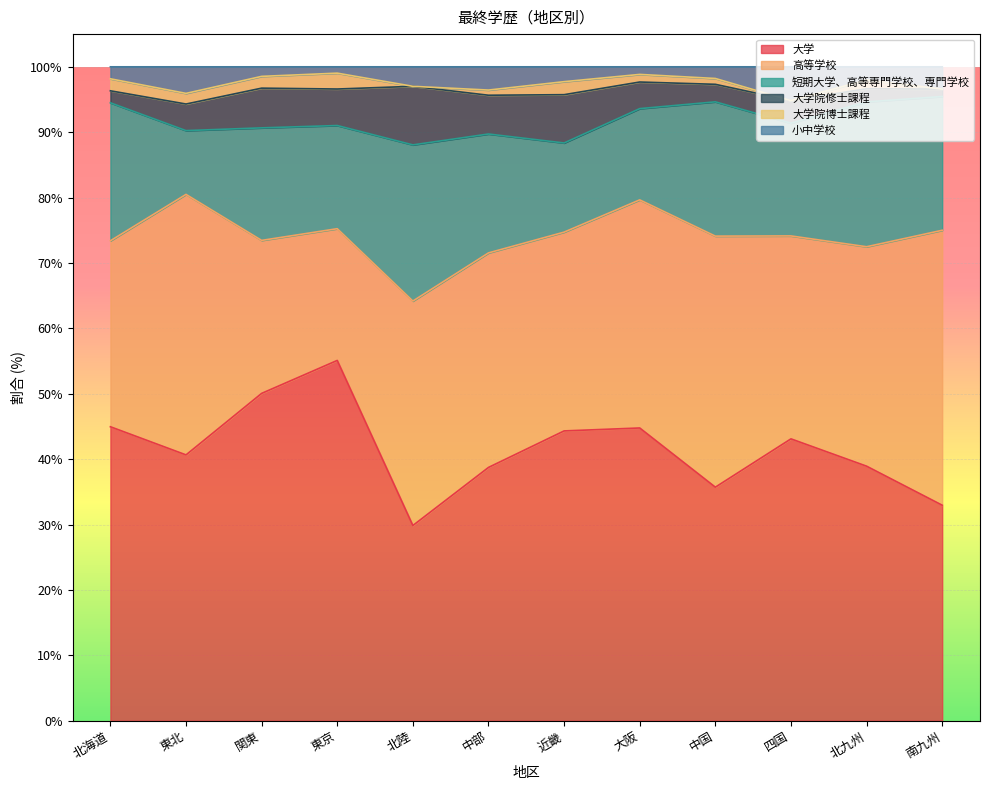

Reading left to right, extract all data points from this chart.

大学: 北海道=45.0	東北=40.6	関東=50.1	東京=55.1	北陸=29.9	中部=38.7	近畿=44.3	大阪=44.8	中国=35.7	四国=43.1	北九州=38.9	南九州=33.0
高等学校: 北海道=28.4	東北=39.8	関東=23.4	東京=20.1	北陸=34.3	中部=32.8	近畿=30.4	大阪=34.9	中国=38.4	四国=31.0	北九州=33.6	南九州=42.0
短期大学、高等専門学校、専門学校: 北海道=21.1	東北=9.8	関東=17.2	東京=15.8	北陸=23.9	中部=18.2	近畿=13.6	大阪=14.0	中国=20.5	四国=17.2	北九州=22.1	南九州=20.5
大学院修士課程: 北海道=1.8	東北=4.1	関東=6.1	東京=5.6	北陸=9.0	中部=5.9	近畿=7.4	大阪=4.1	中国=2.7	四国=3.4	北九州=2.0	南九州=1.1
大学院博士課程: 北海道=1.8	東北=1.6	関東=1.8	東京=2.4	北陸=0.0	中部=0.8	近畿=2.0	大阪=1.2	中国=0.9	四国=0.0	北九州=1.3	南九州=0.0
小中学校: 北海道=1.8	東北=4.1	関東=1.5	東京=1.0	北陸=3.0	中部=3.6	近畿=2.3	大阪=1.2	中国=1.8	四国=5.2	北九州=2.0	南九州=3.4